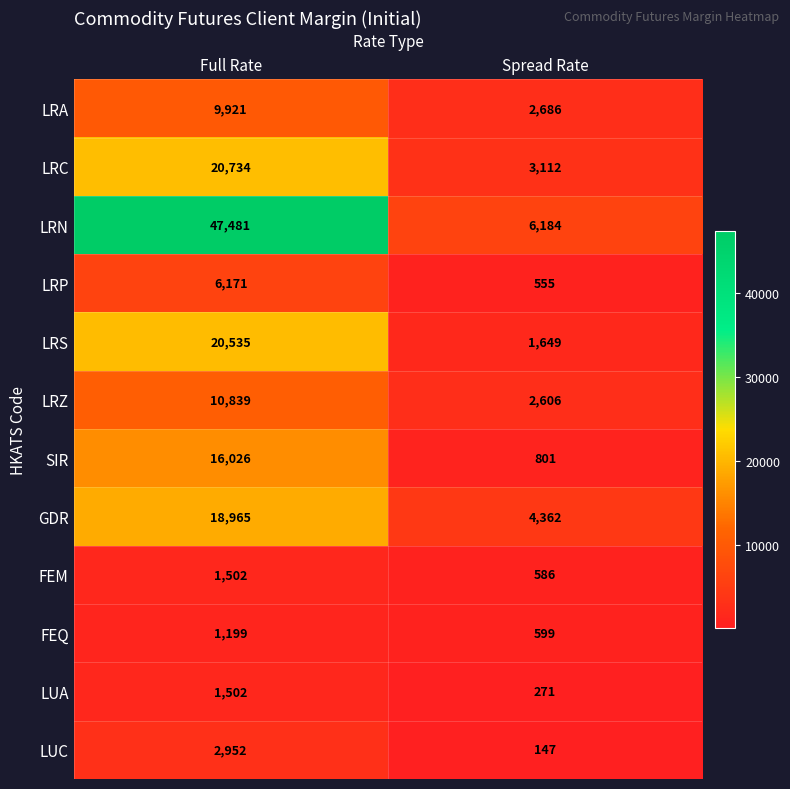

What is the difference between the SIR values at Spread Rate and Full Rate?

15225